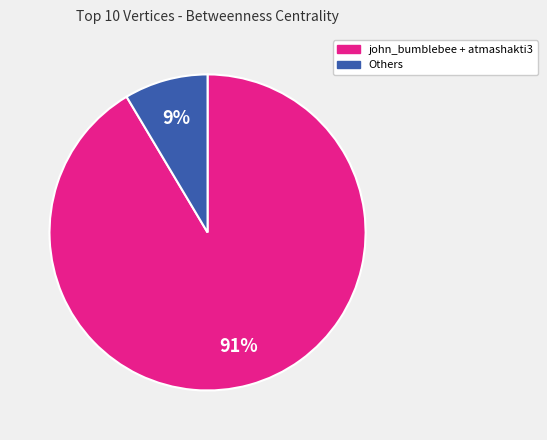

To the nearest percent, what is the average slice percentage?

50%